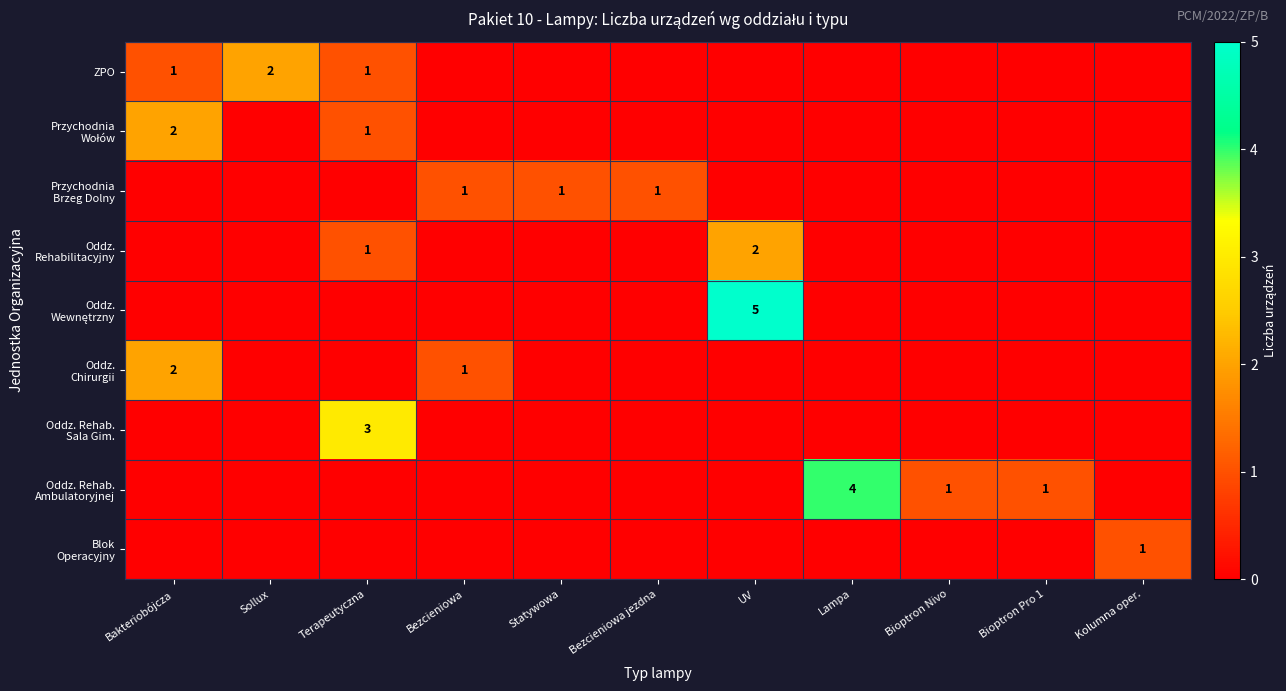

Is the value of Oddz. Wewnętrzny at Statywowa greater than the value of Oddz. Rehab. Sala Gim. at Lampa?

No